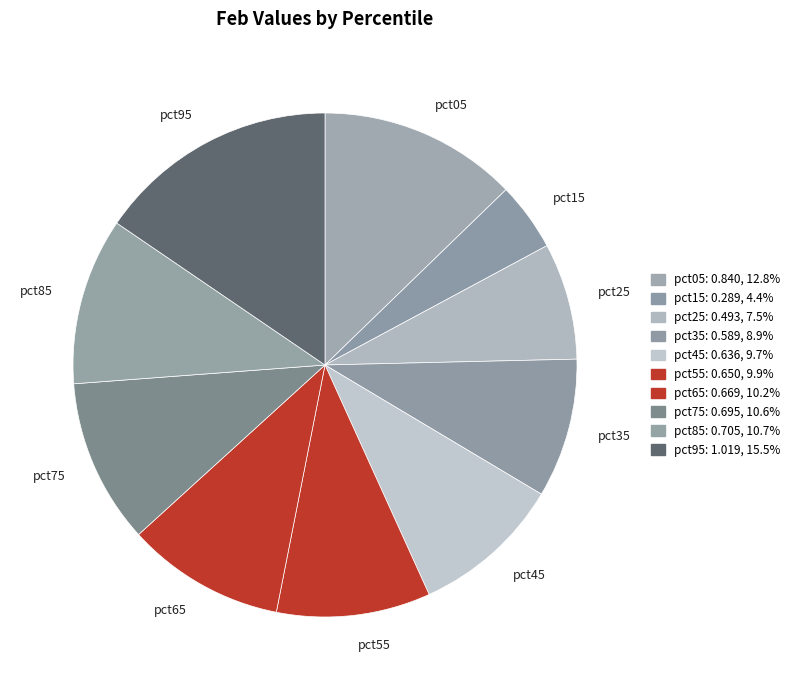

How many segments does this pie chart have?

10